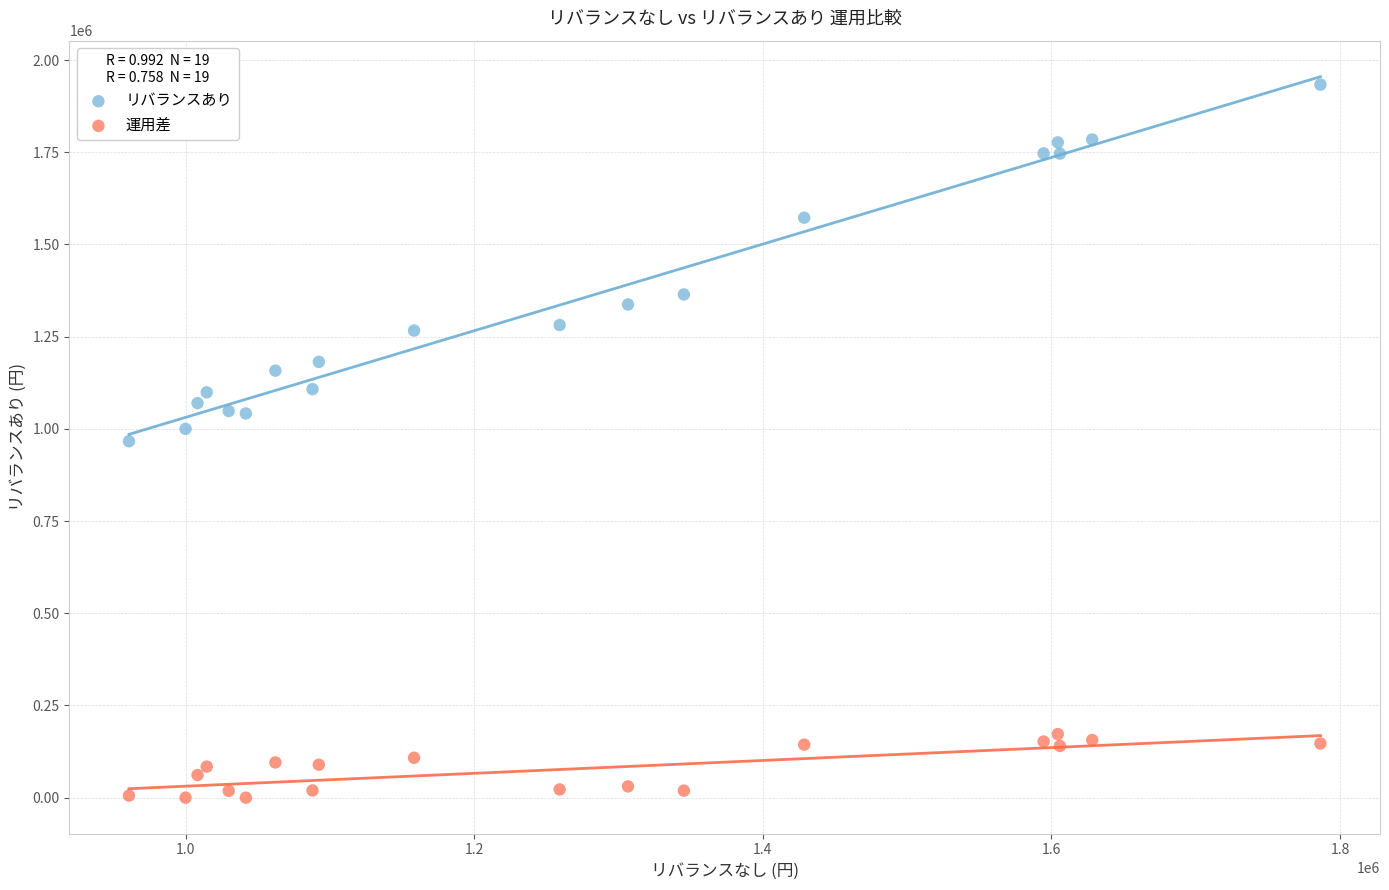

Which series has the largest Y range (max minus min)?

リバランスあり